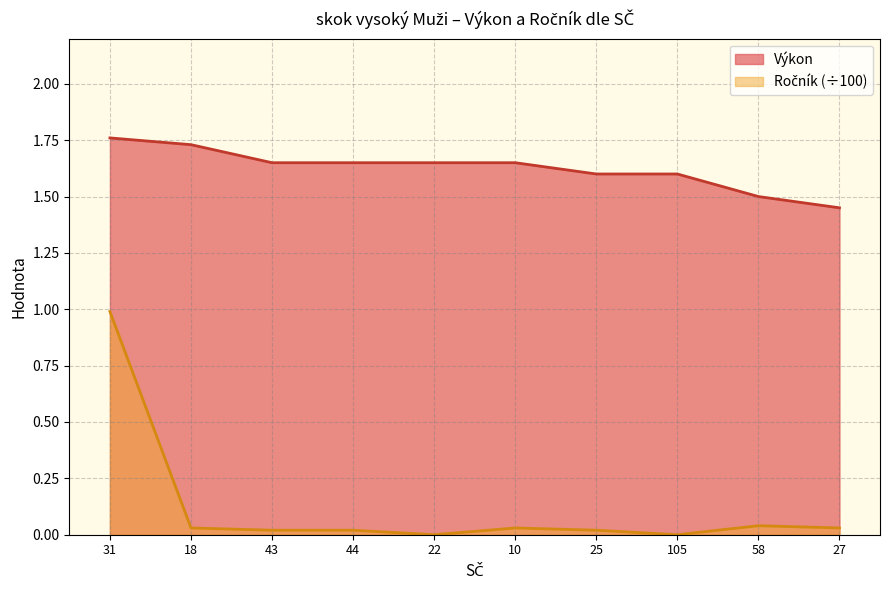

Reading right to left, list all the values displayed in this chart.

Výkon: 27=1.4	58=1.5	105=1.6	25=1.6	10=1.6	22=1.6	44=1.6	43=1.6	18=1.7	31=1.8
Ročník: 27=0.0	58=0.0	105=0.0	25=0.0	10=0.0	22=0.0	44=0.0	43=0.0	18=0.0	31=1.0